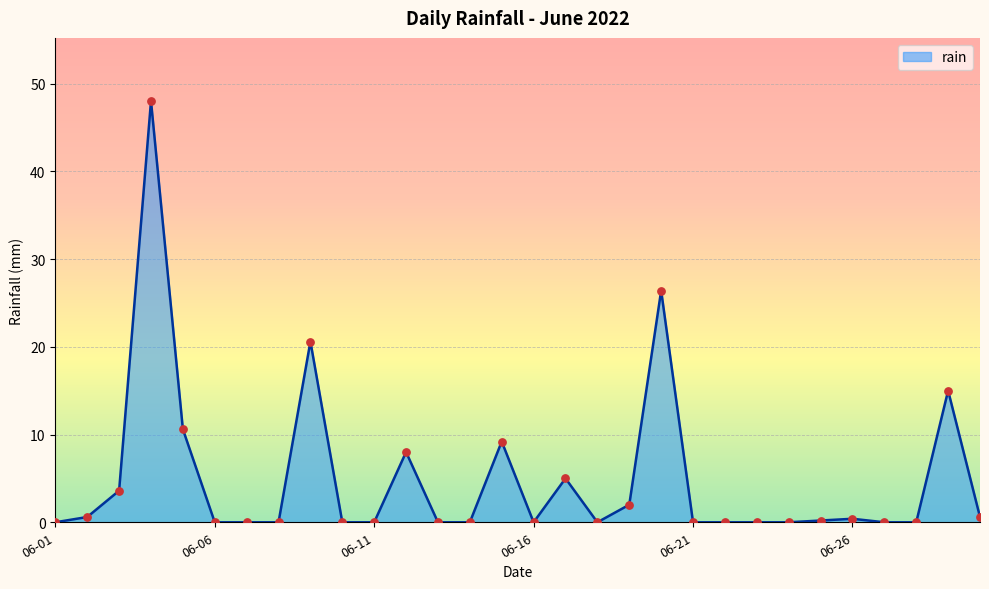

What is the difference between the maximum and minimum values?

48.0